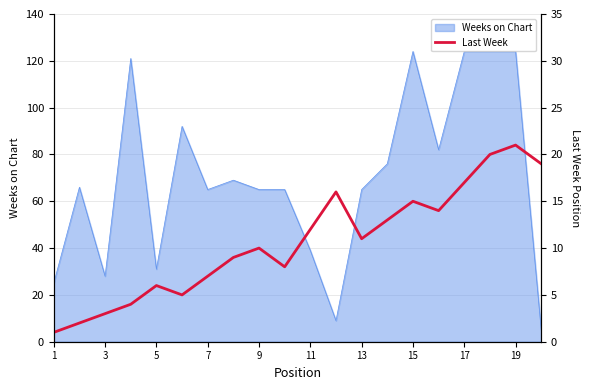

The value of Weeks on Chart at 5 is 6. True or false?

False